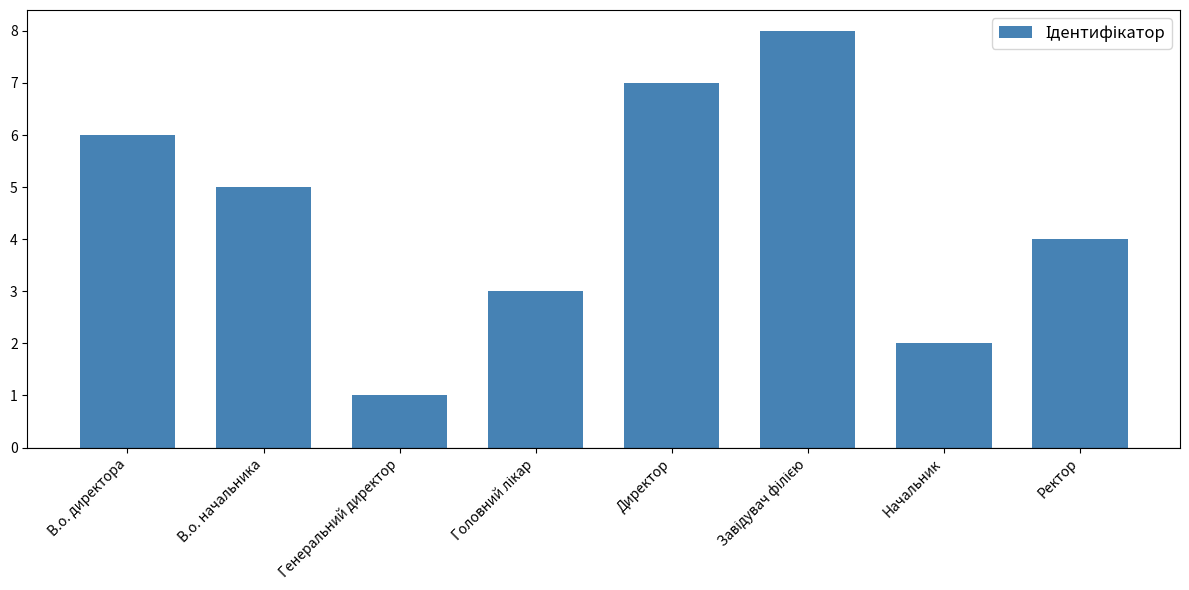

How many series are shown in this chart?

1